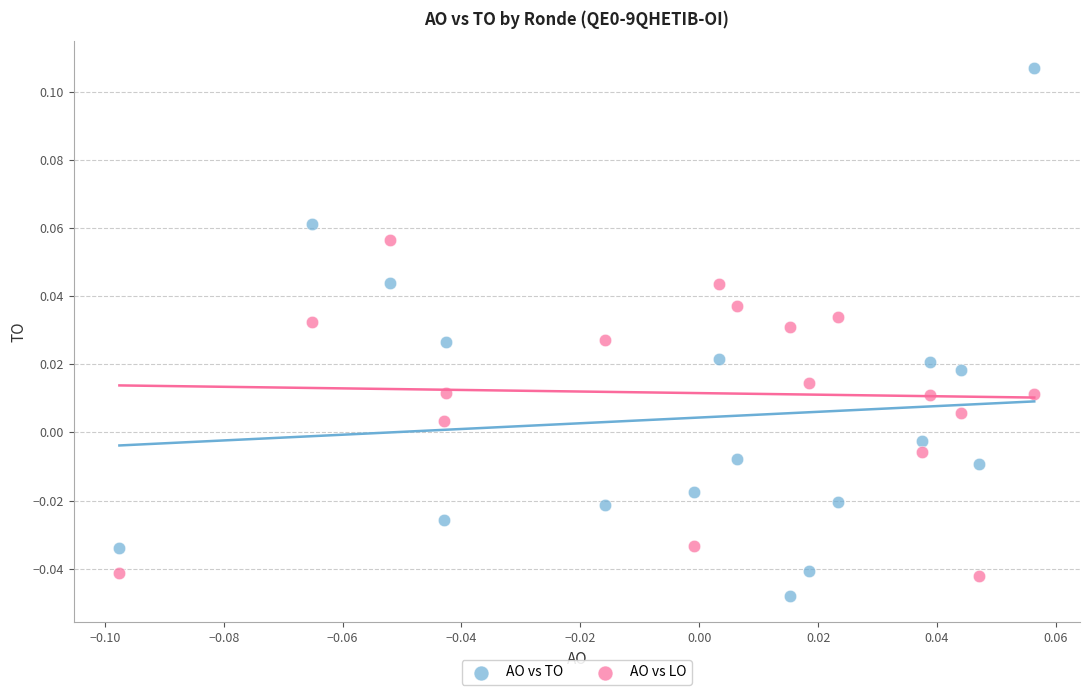

Which series has the largest Y range (max minus min)?

AO vs TO